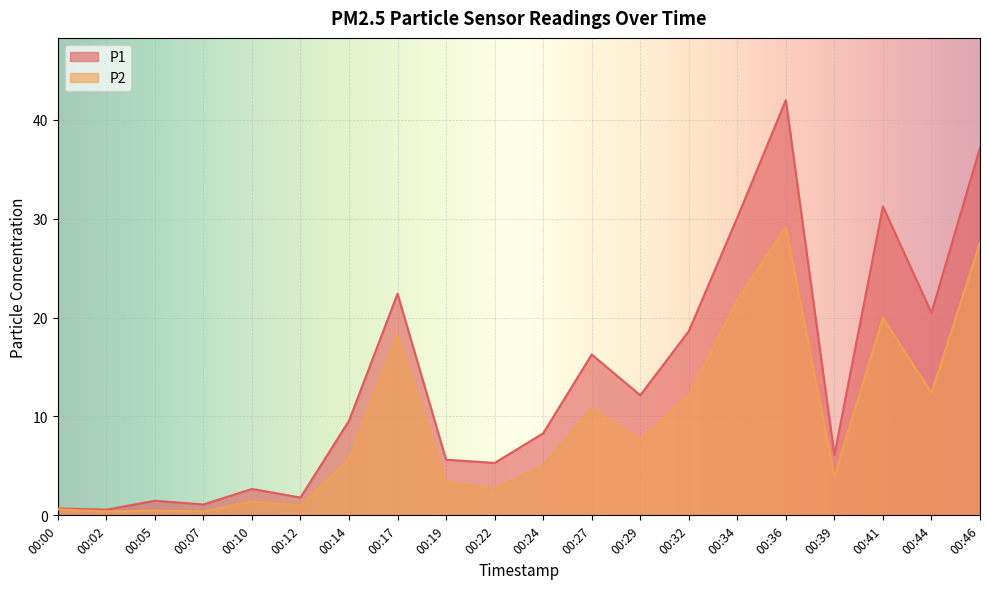

True or false: P2 has a value of 2.2 at 00:10.

False